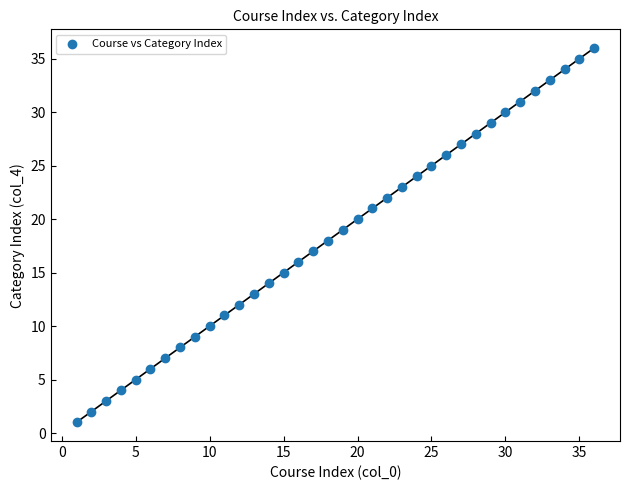

What is the range of X values (max minus min)?

35